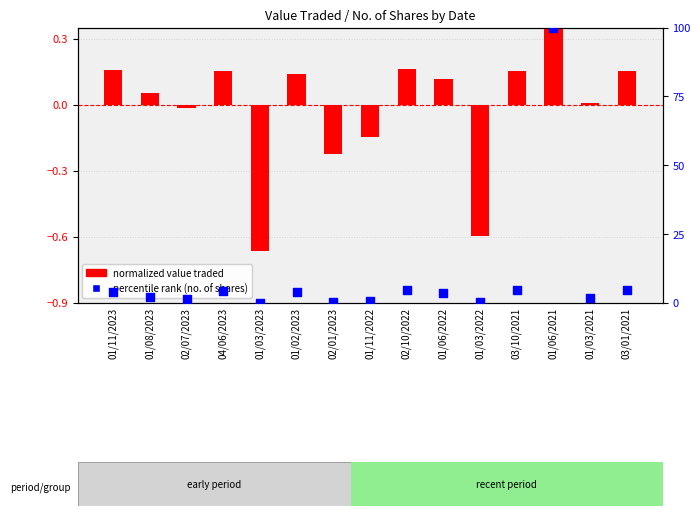

What are all the series names shown in the legend?

normalized value traded, percentile rank (no. of shares)